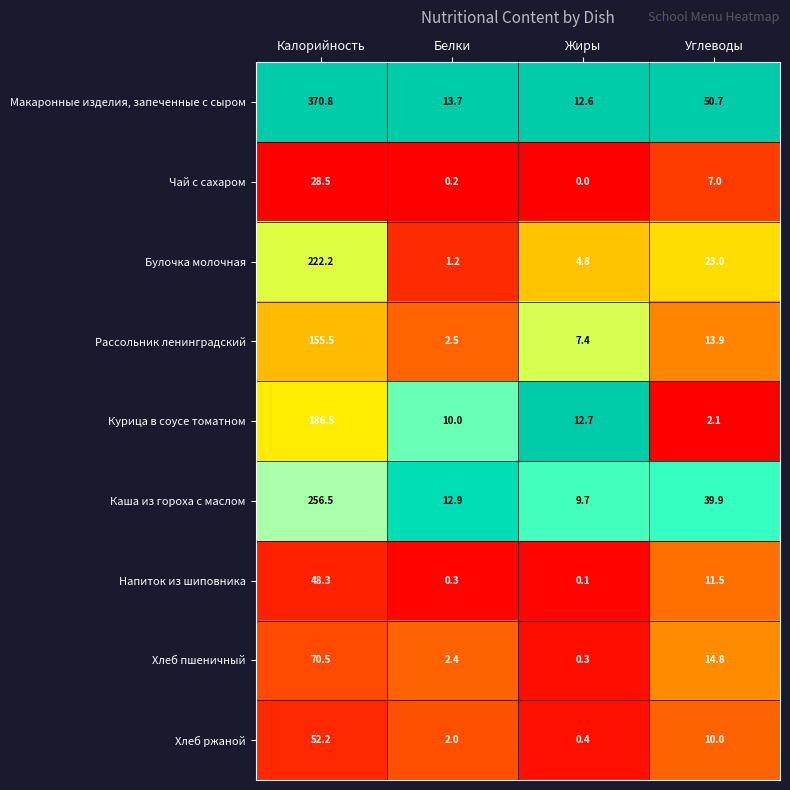

The Каша из гороха с маслом series shows 23.0 at Белки. True or false?

False